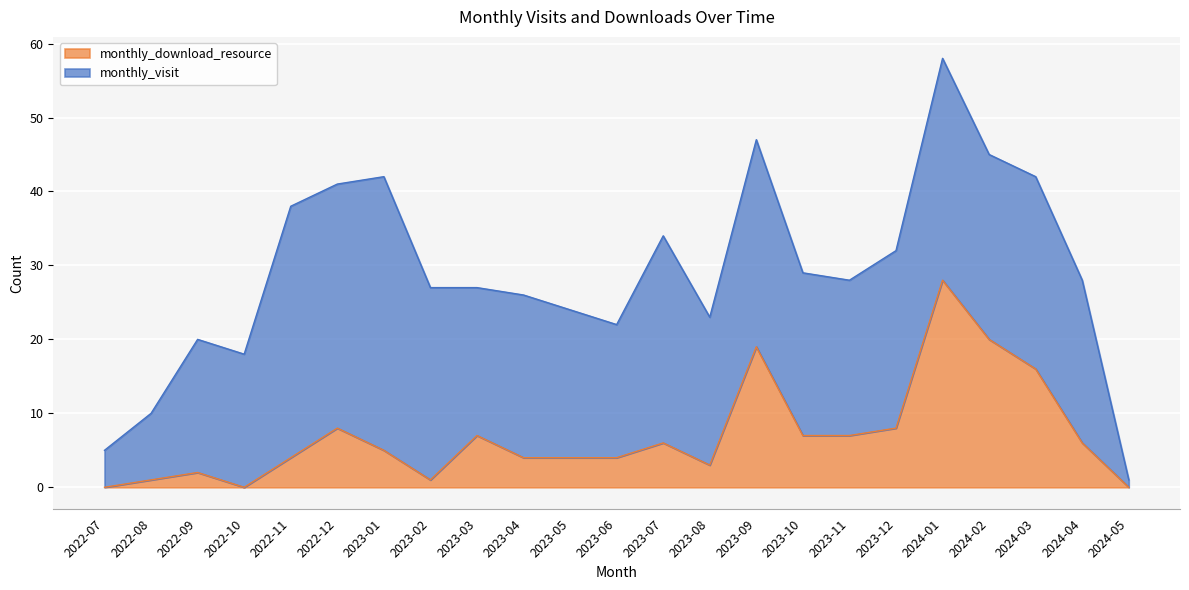

What is the difference between the maximum and minimum values in the monthly_download_resource series?

28